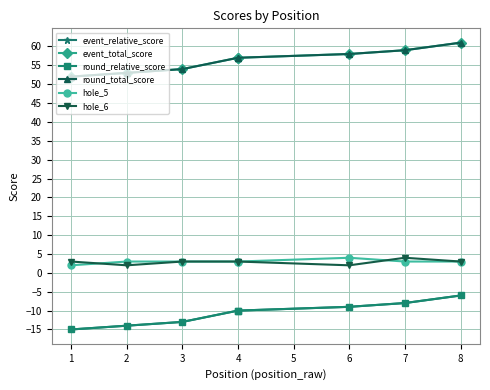

At how many categories does at least one series exceed 53?

6